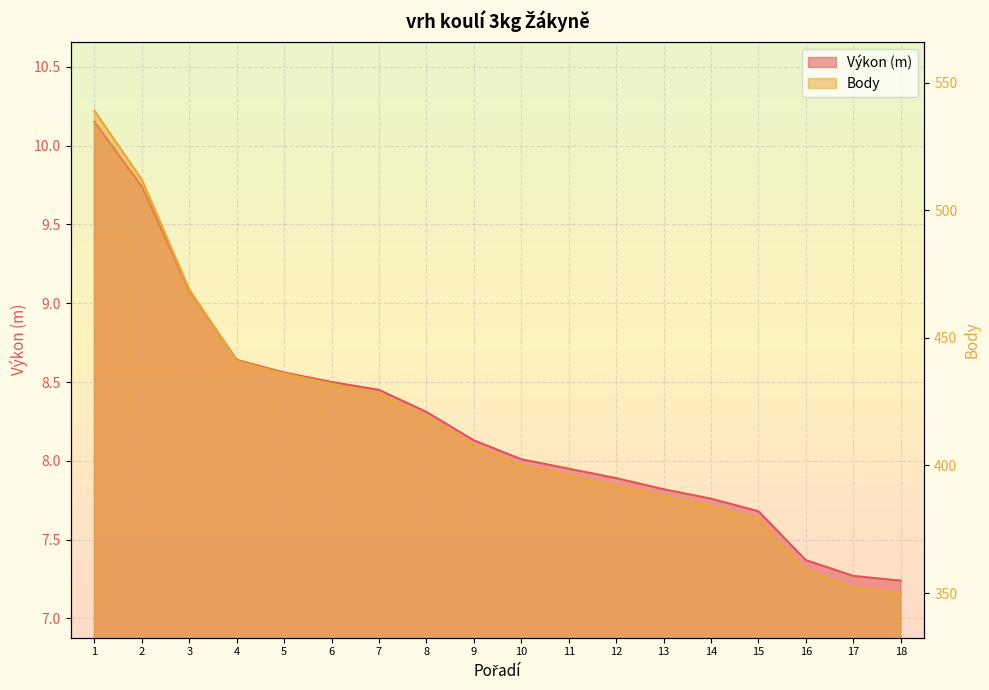

What is the value of the Body point at the 13th from the left?

388.0